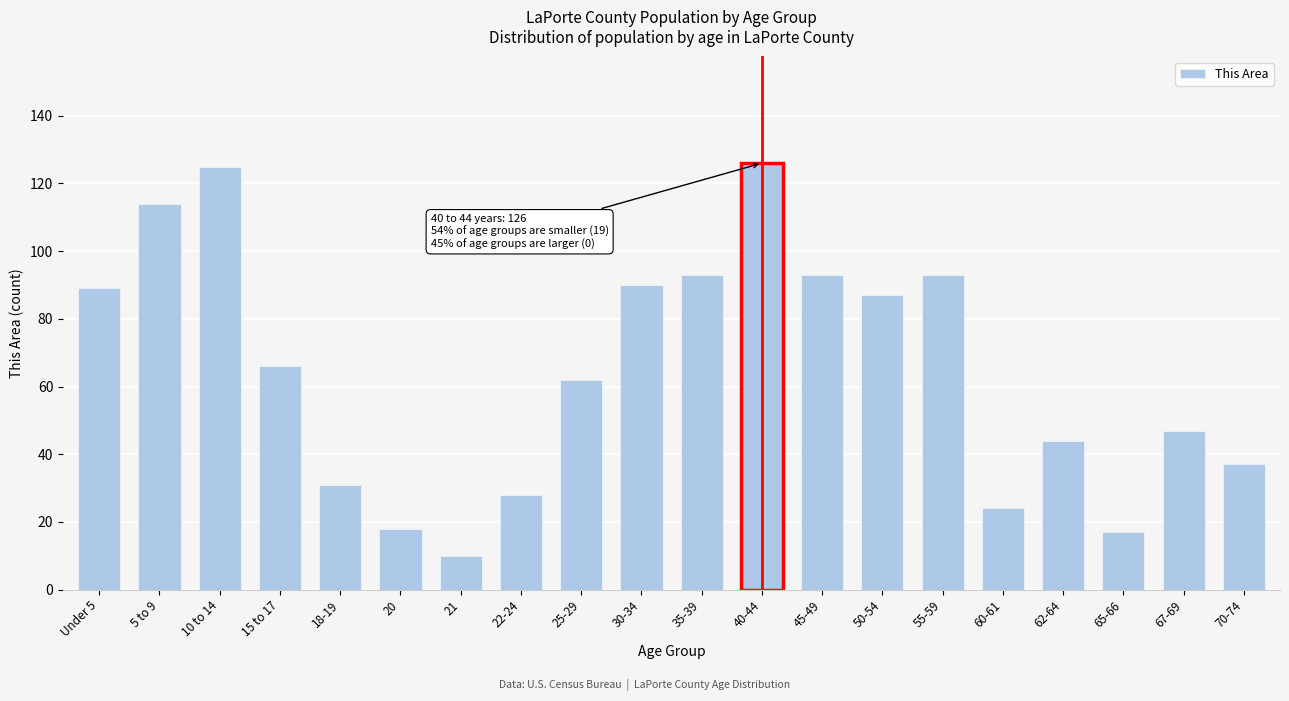

Reading right to left, list all the values displayed in this chart.

70-74=37	67-69=47	65-66=17	62-64=44	60-61=24	55-59=93	50-54=87	45-49=93	40-44=126	35-39=93	30-34=90	25-29=62	22-24=28	21=10	20=18	18-19=31	15 to 17=66	10 to 14=125	5 to 9=114	Under 5=89